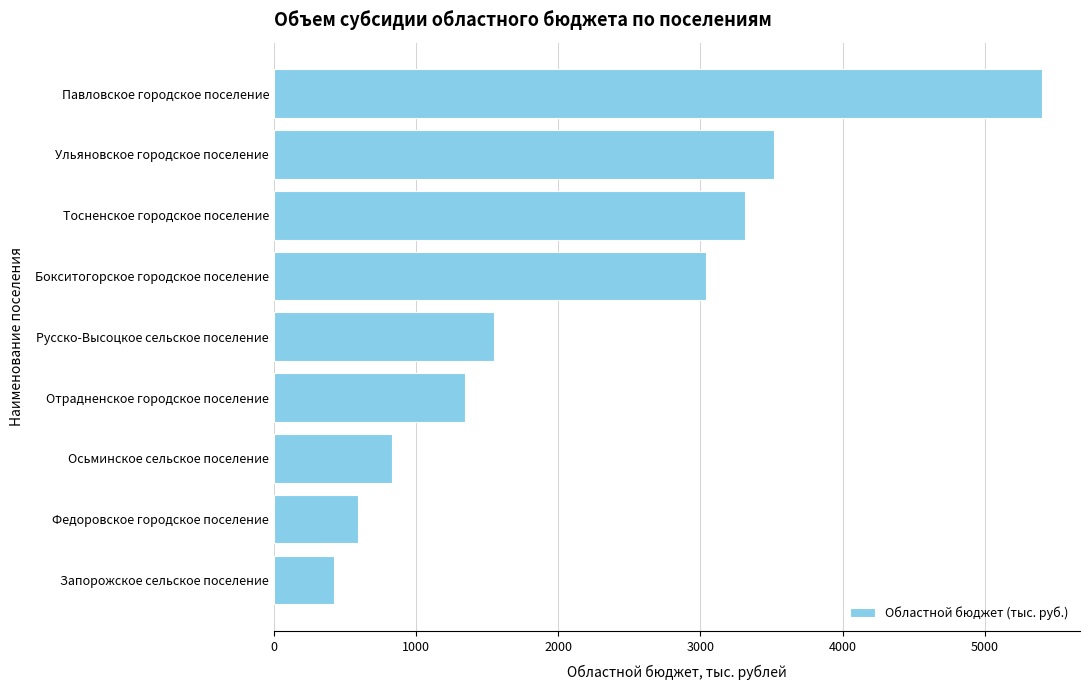

Reading bottom to top, what are all the values shown in this chart?

Запорожское сельское поселение=423.5	Федоровское городское поселение=592.3	Осьминское сельское поселение=827.2	Отрадненское городское поселение=1341.9	Русско-Высоцкое сельское поселение=1547.5	Бокситогорское городское поселение=3036.5	Тосненское городское поселение=3311.1	Ульяновское городское поселение=3520.0	Павловское городское поселение=5400.0